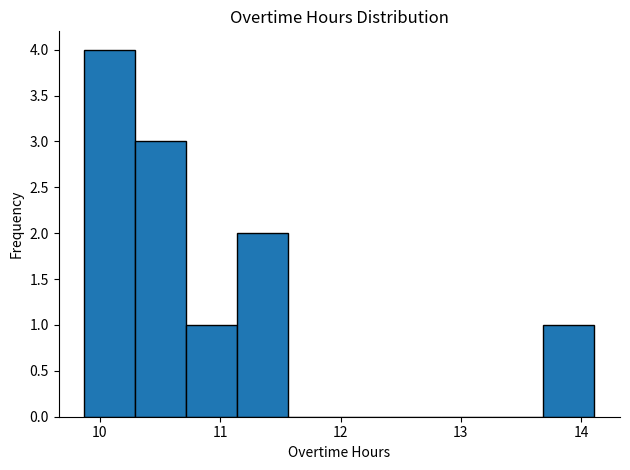

Reading left to right, list every bar in this chart as the range it spans on the x-axis followed by its height. Neither the bar edges nor the heights are printed on the chart, so give them approximately, as read against the axes.

9.9 to 10.3: 4
10.3 to 10.7: 3
10.7 to 11.1: 1
11.1 to 11.6: 2
11.6 to 12.0: 0
12.0 to 12.4: 0
12.4 to 12.8: 0
12.8 to 13.3: 0
13.3 to 13.7: 0
13.7 to 14.1: 1